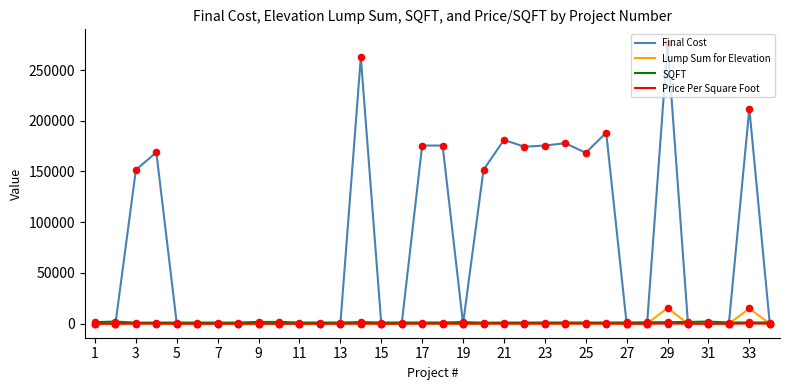

Which series has the largest total across all categories?

Final Cost